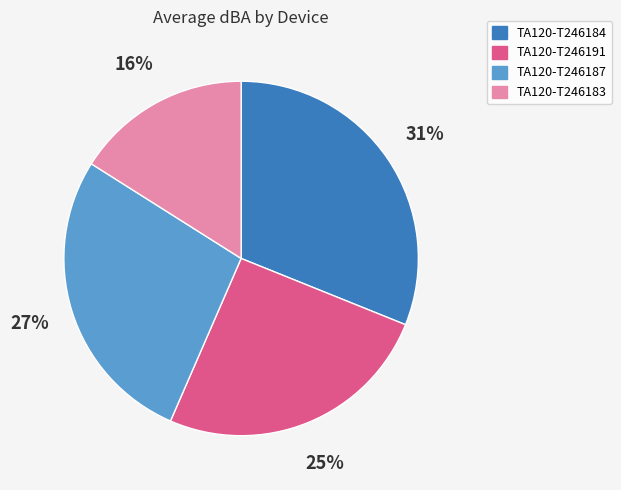

How many segments does this pie chart have?

4